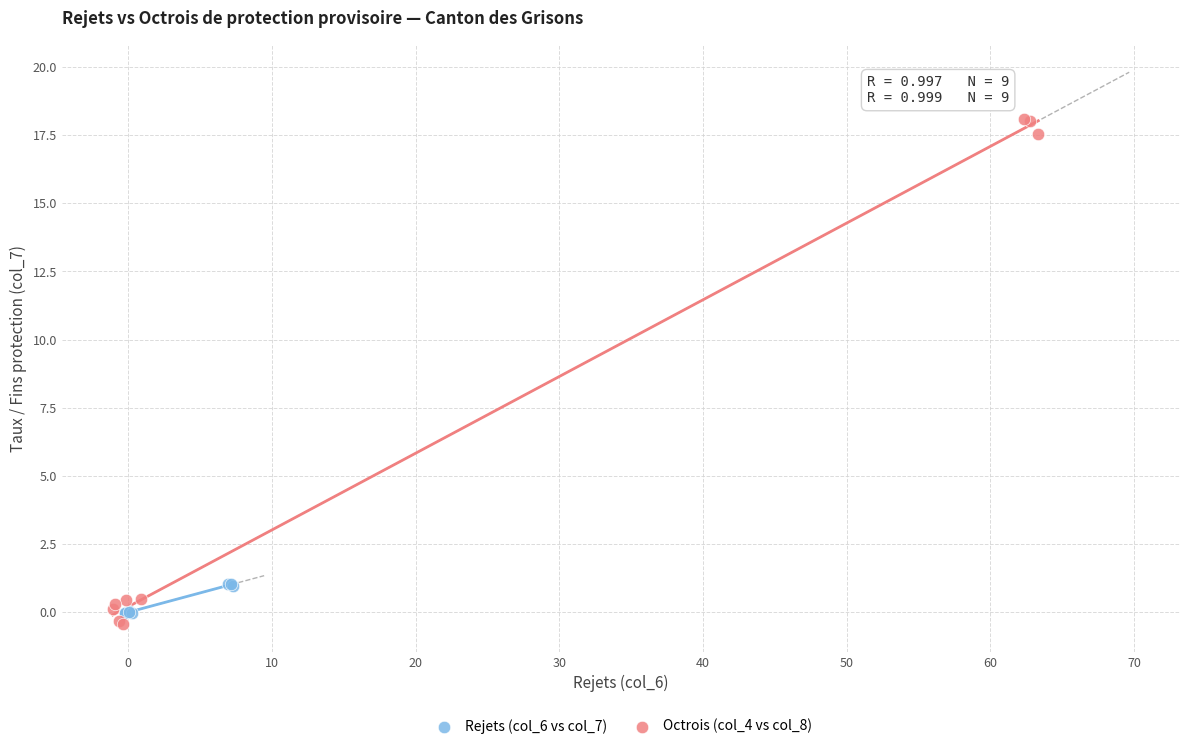

Which series reaches the maximum Y coordinate?

Octrois (col_4 vs col_8)